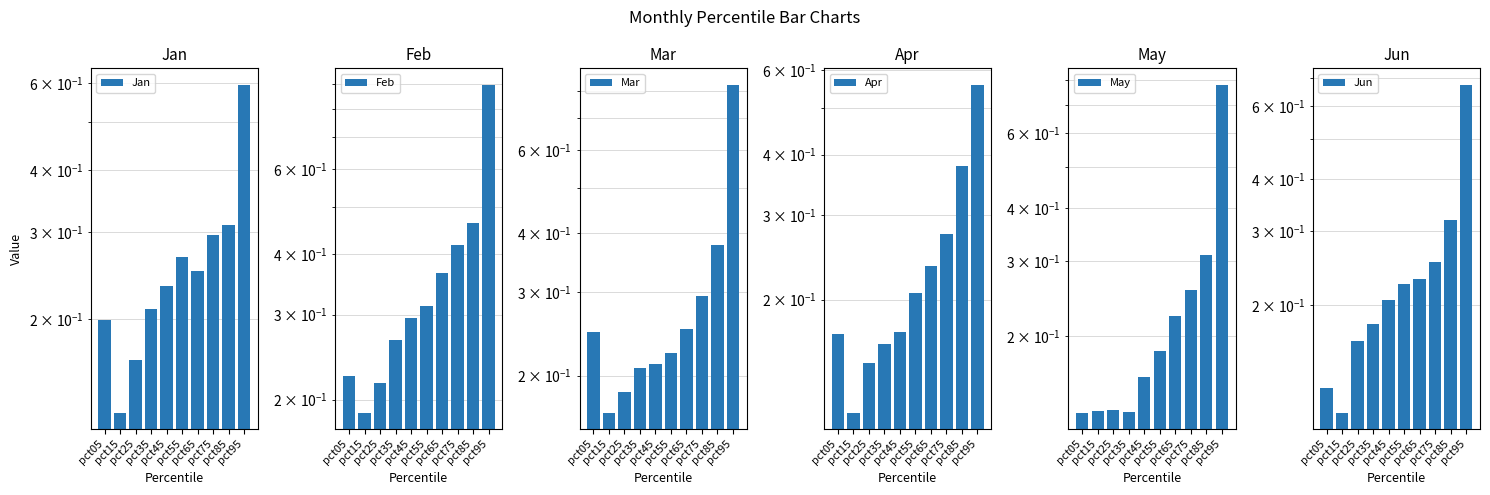

List the labels in order of Apr value, smallest first.

pct15, pct25, pct35, pct05, pct45, pct55, pct65, pct75, pct85, pct95